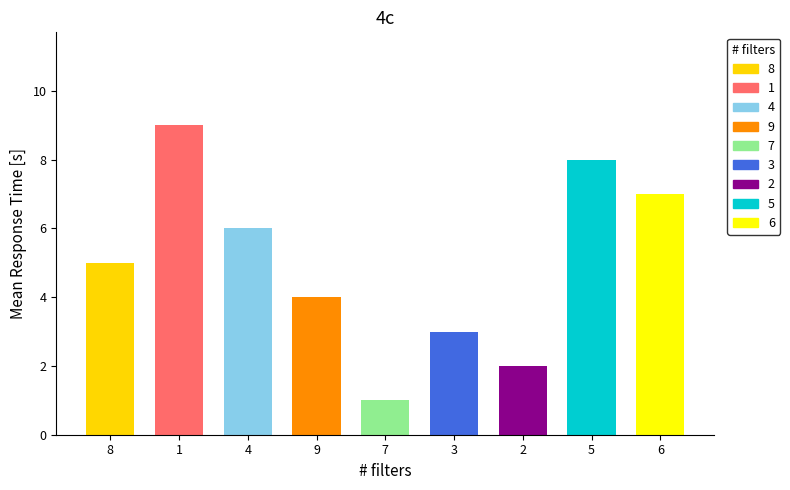

Rank the categories by value from highest to lowest.

1, 5, 6, 4, 8, 9, 3, 2, 7